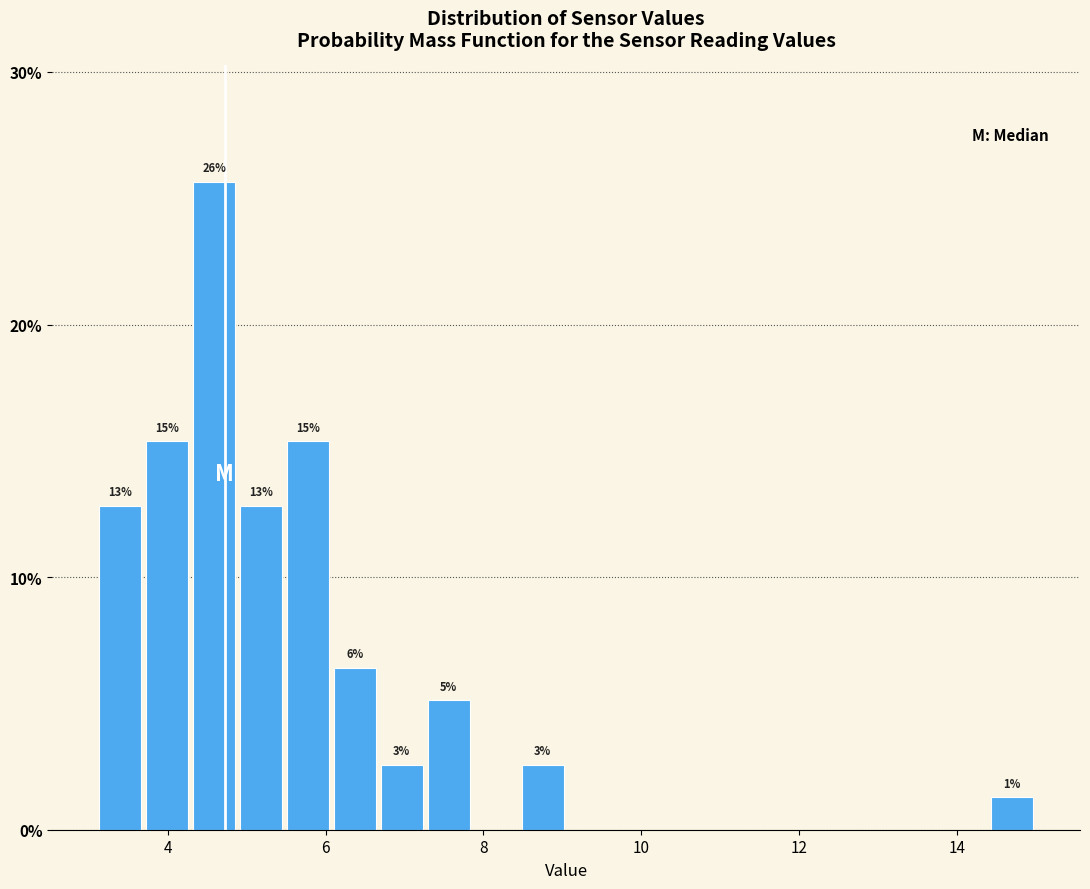

Read against the x-axis, roughly where is the centre of the tallest bar?

4.6